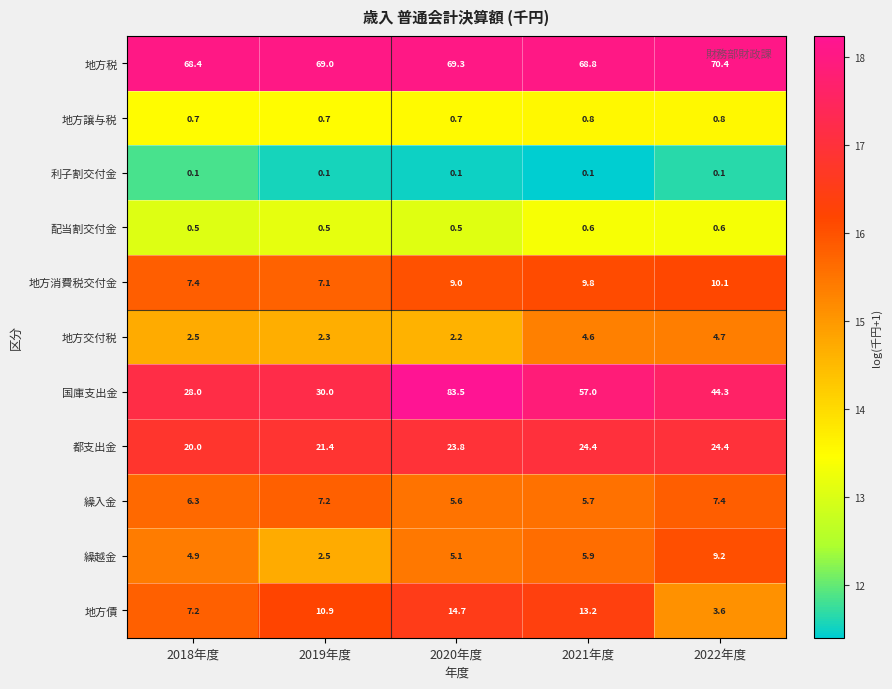

What is the sum of all 繰入金 values?

32.2